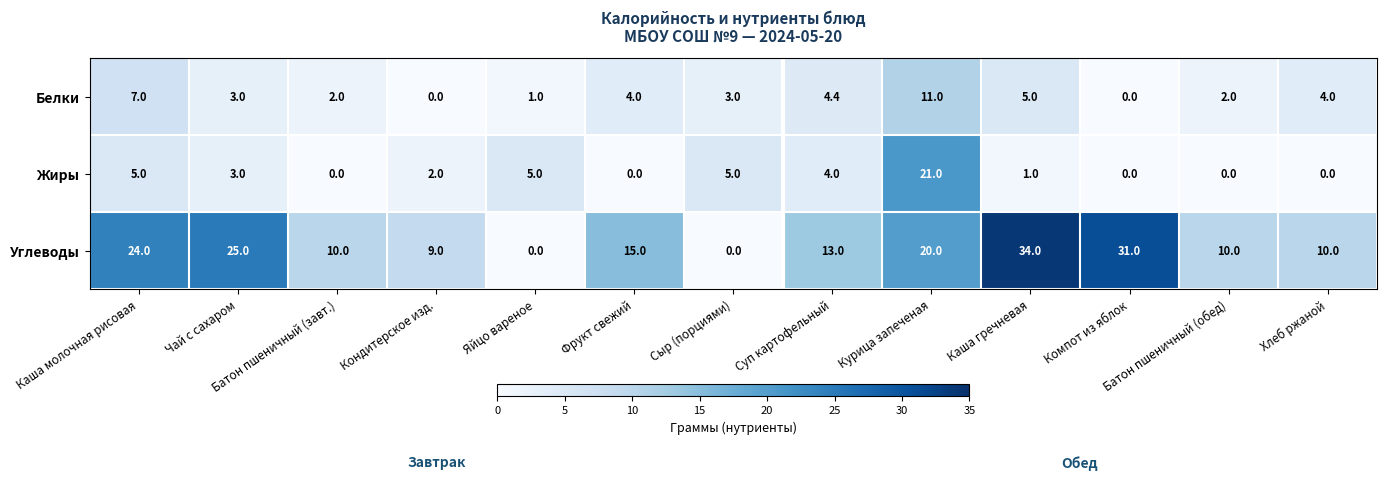

Rank the series at Сыр (порциями) from lowest to highest value.

Углеводы, Белки, Жиры